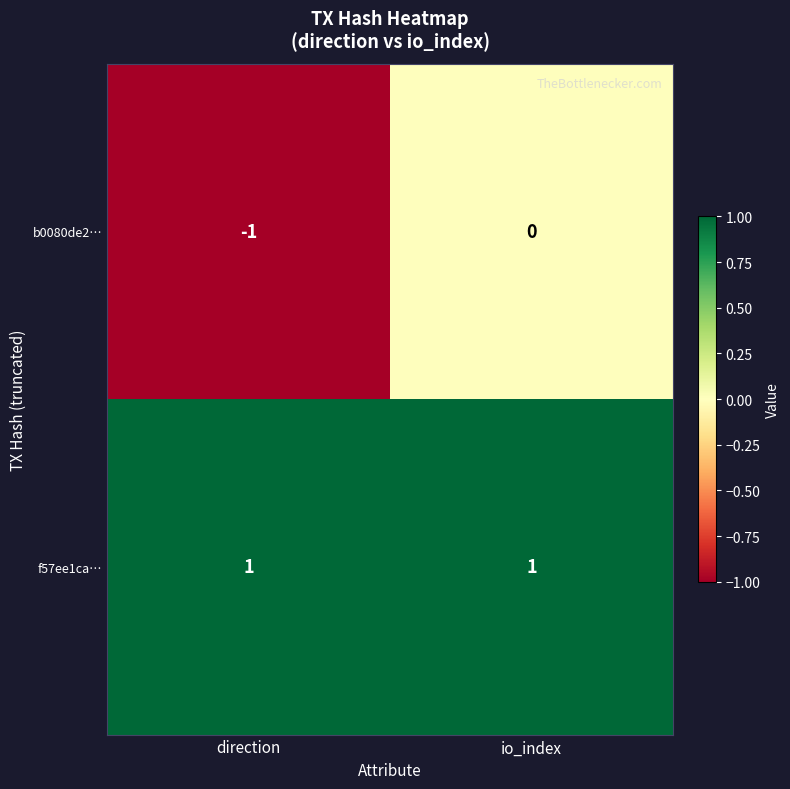

What is the total value across all series at io_index?

1